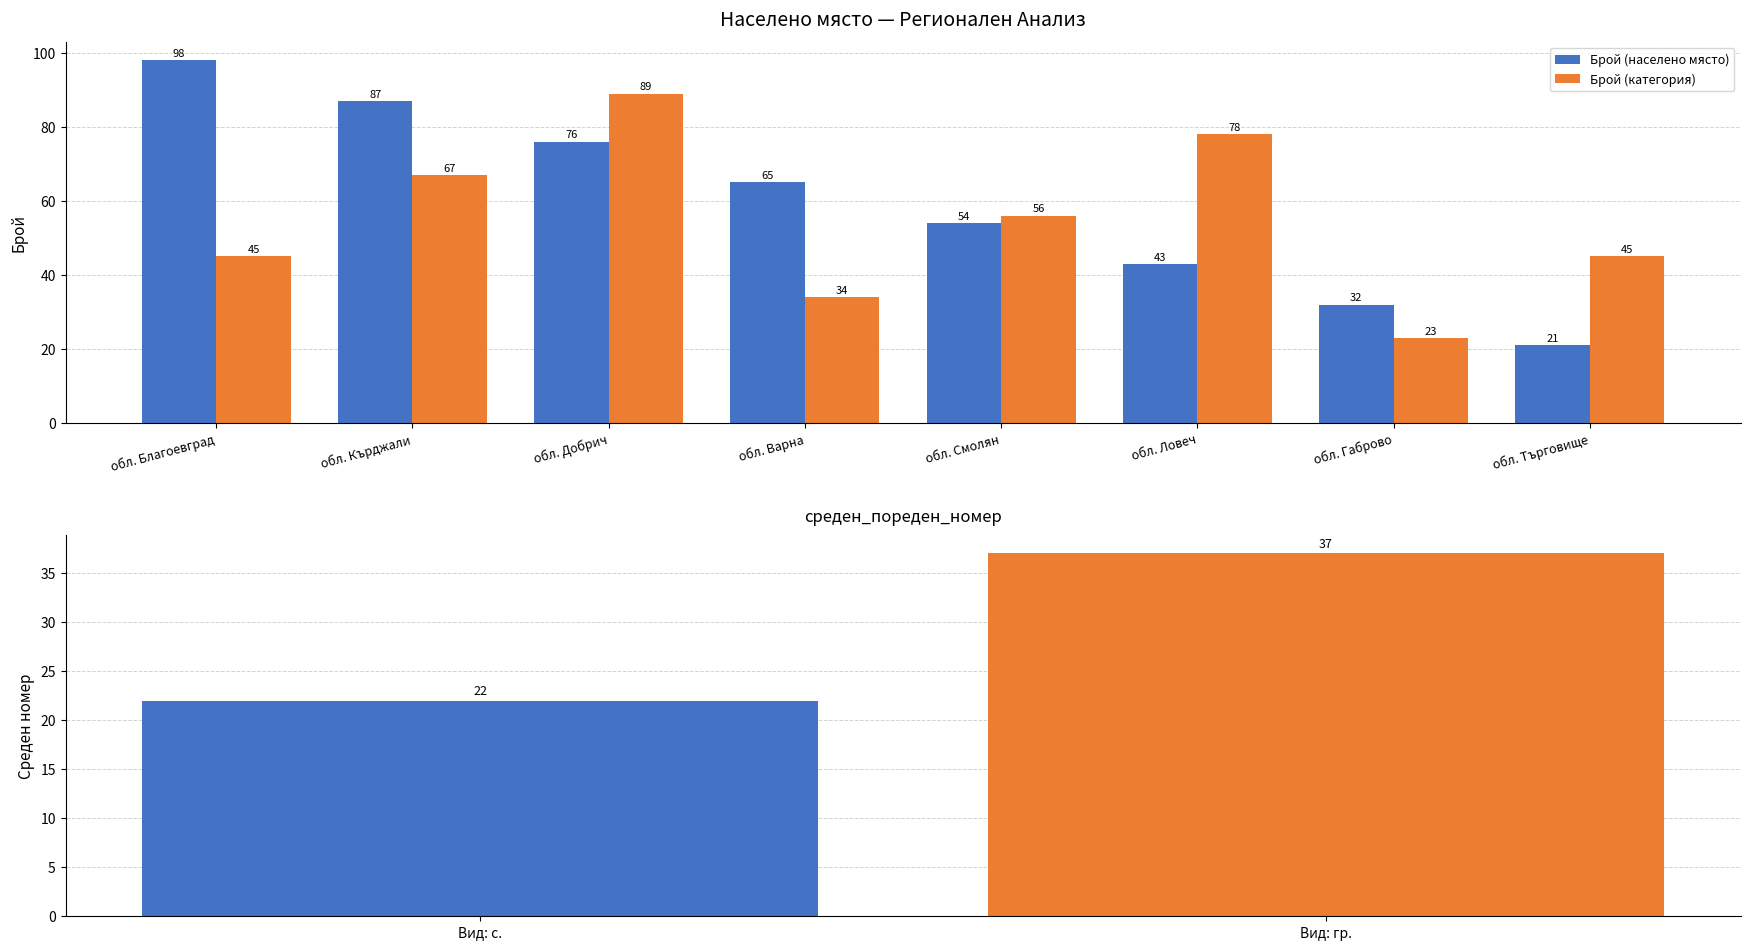

What is the minimum value shown in the chart?

21